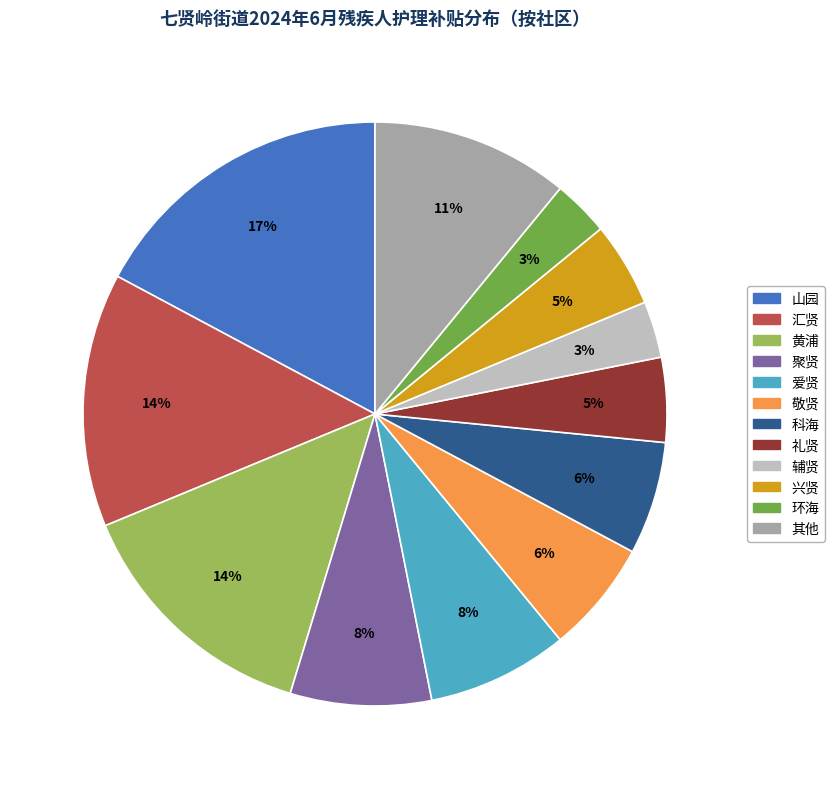

Count the number of slices in the pie.

12